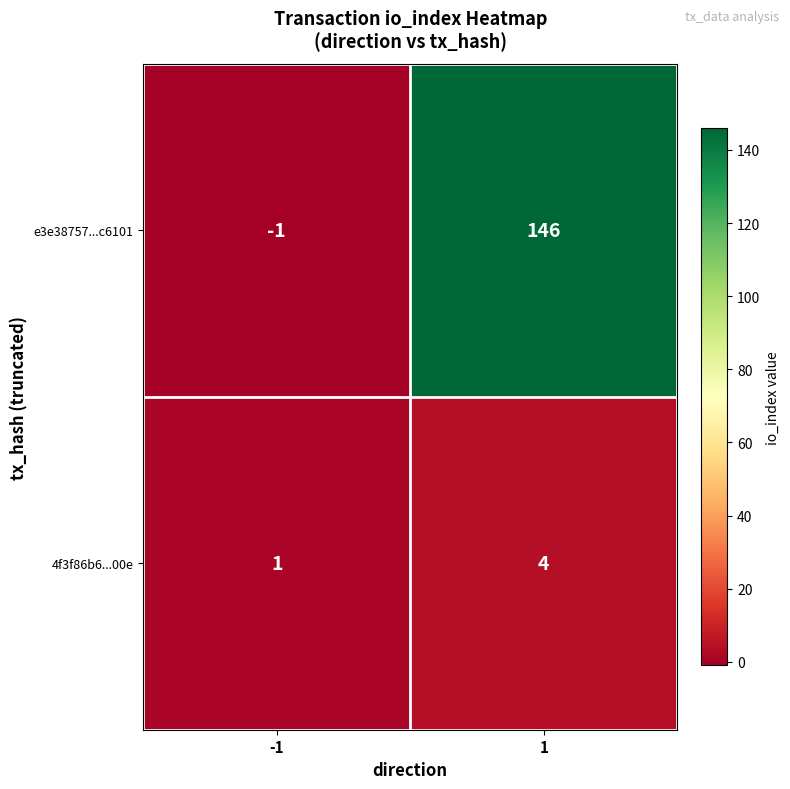

What is the difference between the maximum and minimum values in the 4f3f86b6...00e series?

3